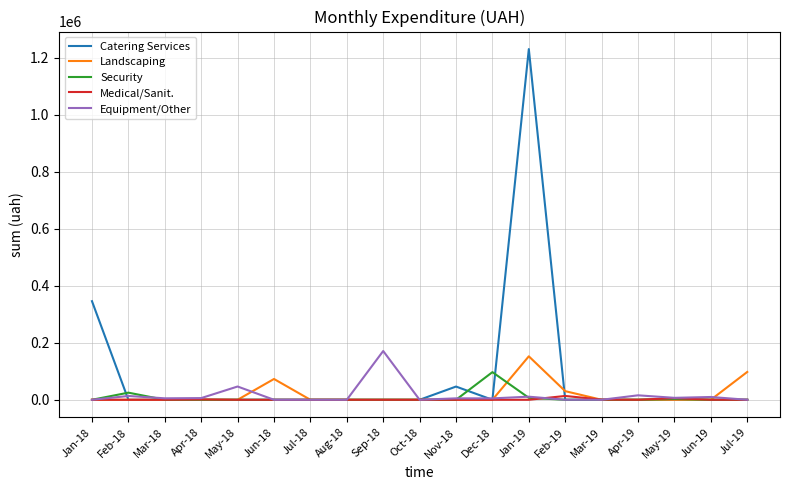

The value of Security at Mar-19 is 41449.1. True or false?

False